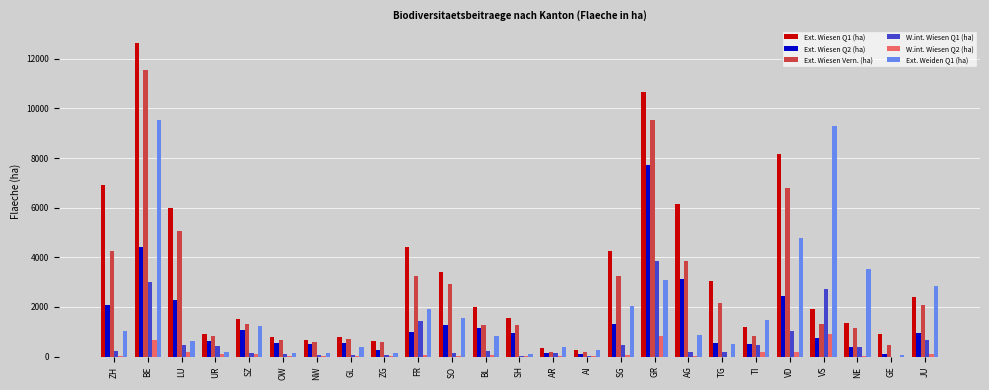

At which category is the sum across all series the highest?

BE